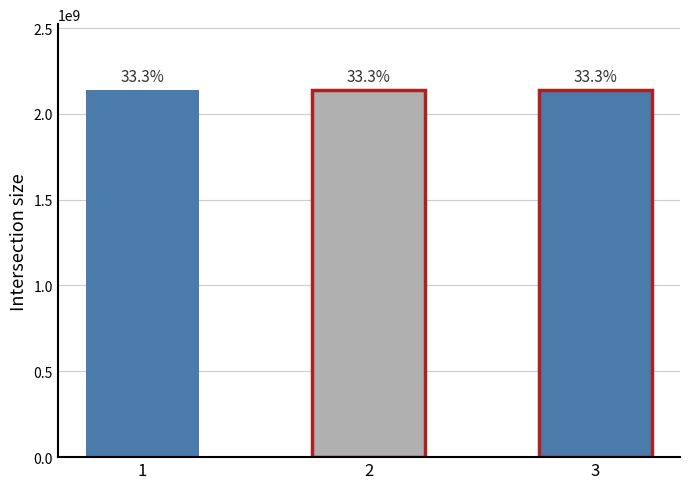

Does the chart contain any negative values?

No